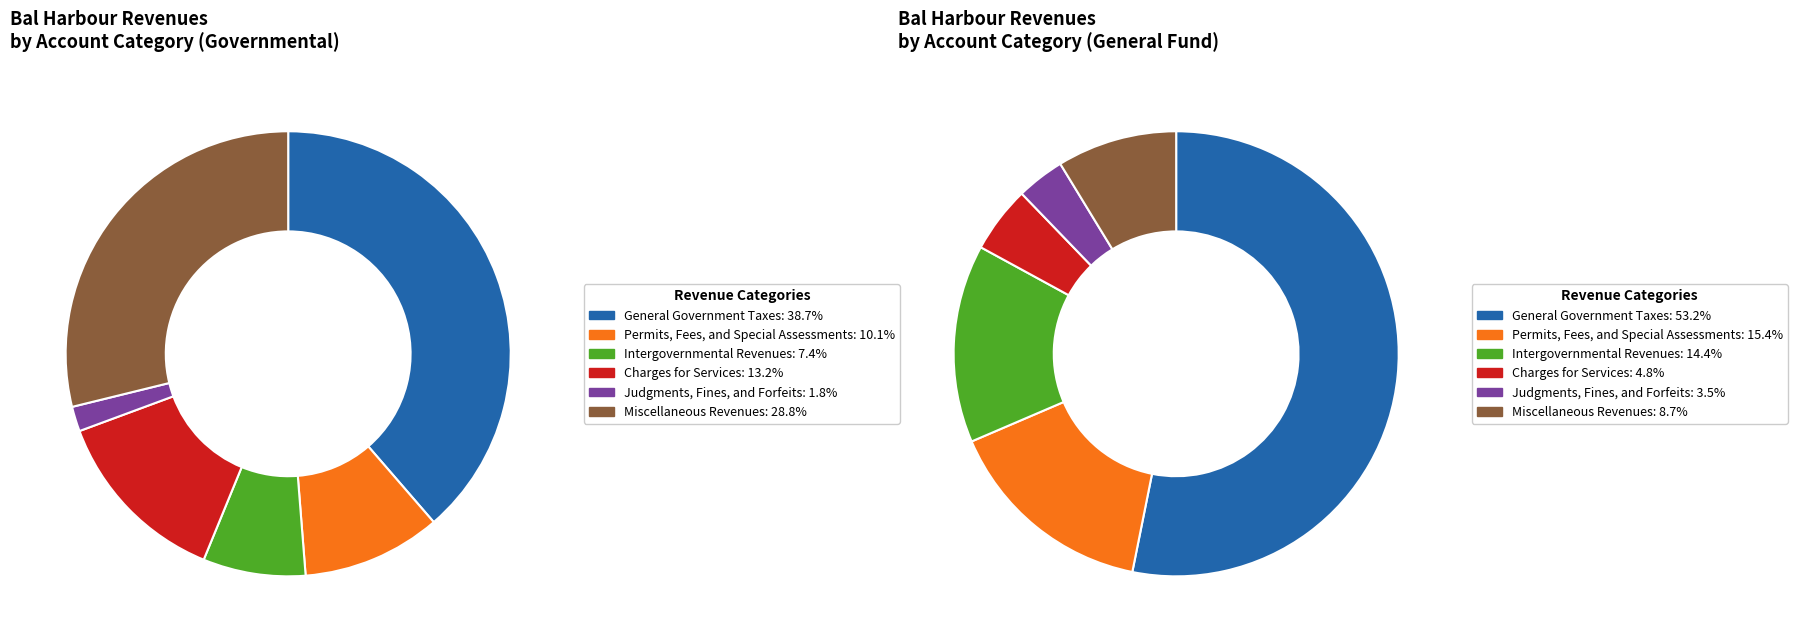

How many segments does this pie chart have?

6